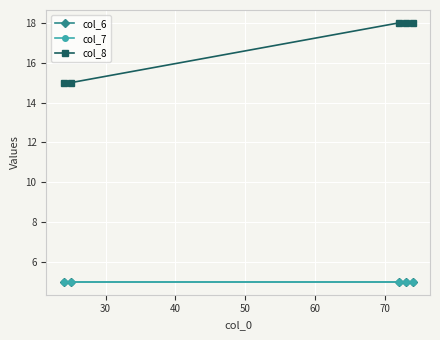

Is this an area chart (filled region under the line)?

No